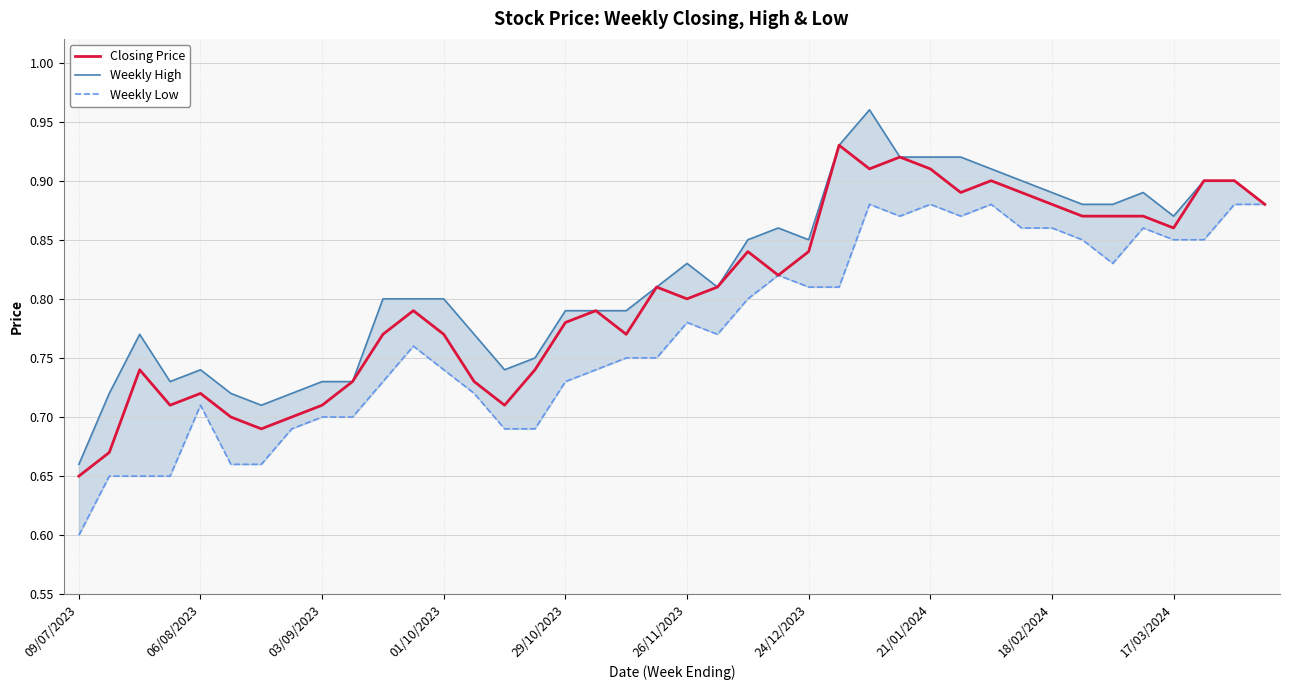

What is the highest value of the Weekly High series?

1.0